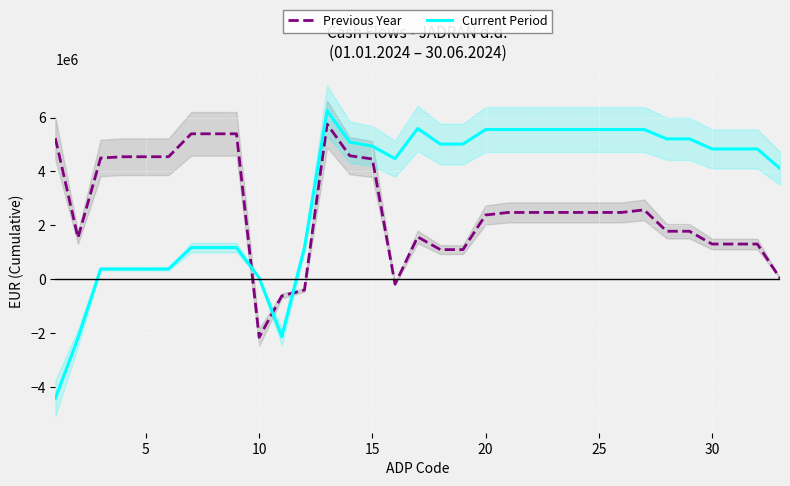

What is the difference between the second highest and second lowest values in the Previous Year series?

6016850